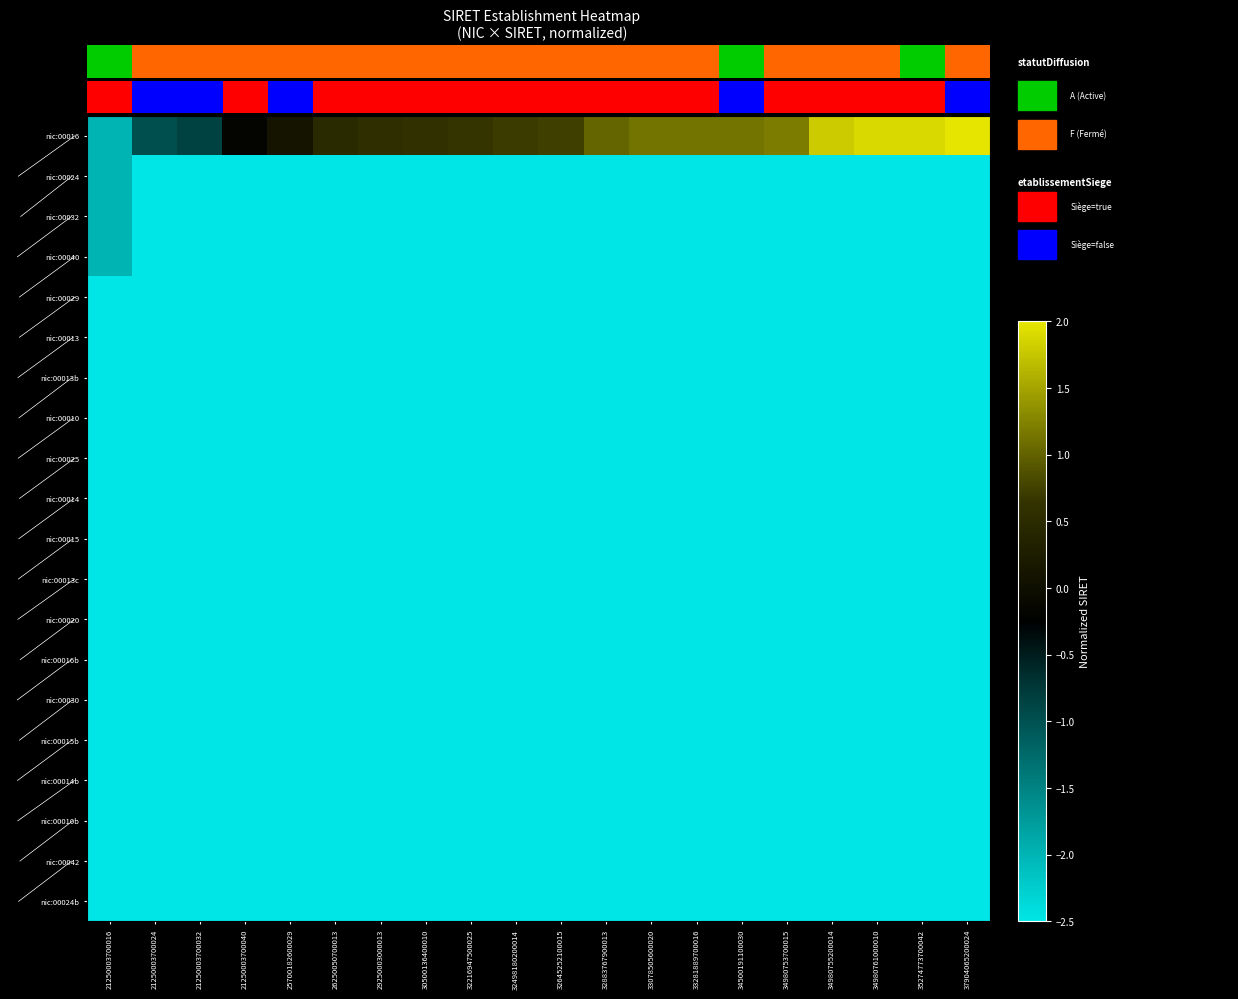

At which category is the sum across all series the highest?

37904065200024